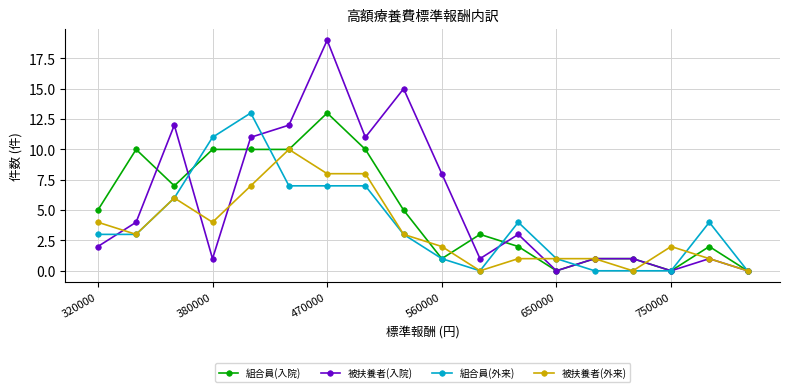

Which series has the largest range (max minus min)?

被扶養者(入院)